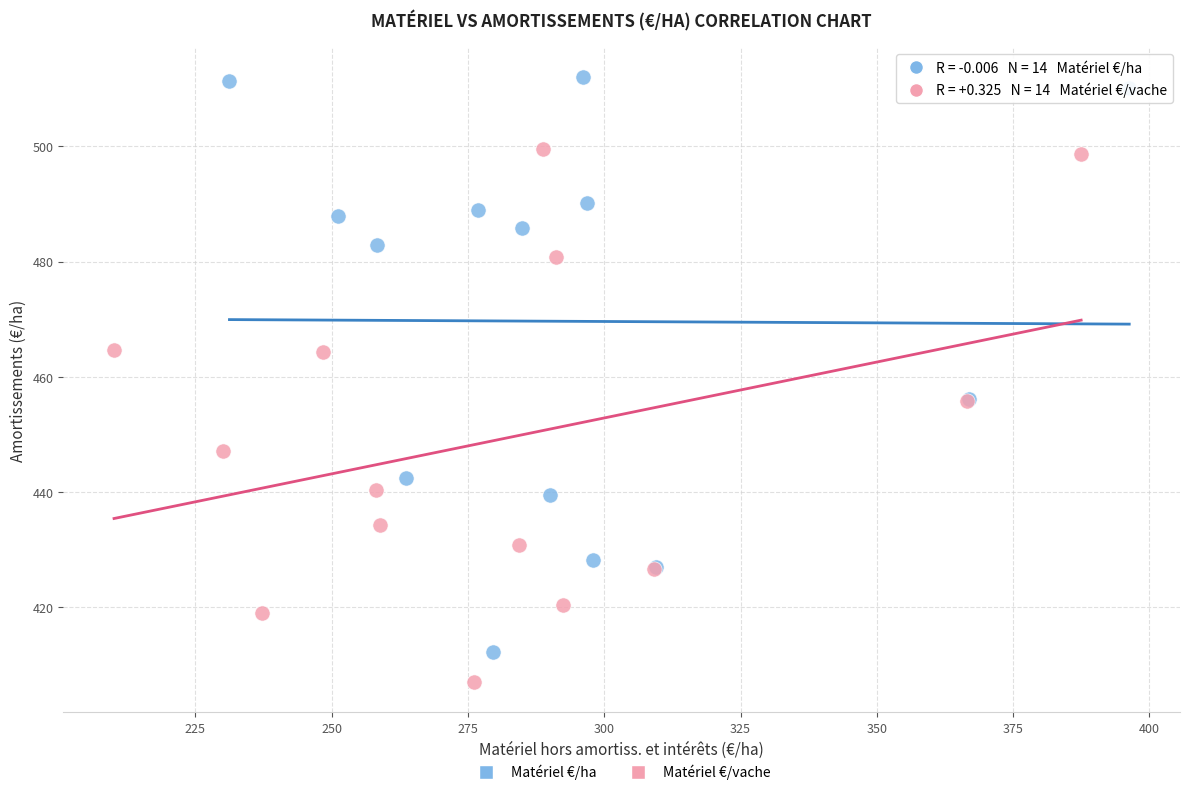

Which series contains the highest Y value?

Matériel €/ha